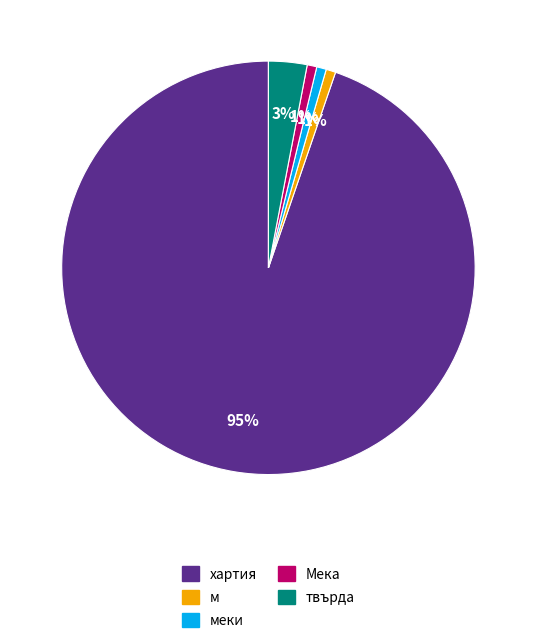

Is there a majority slice in this chart?

Yes